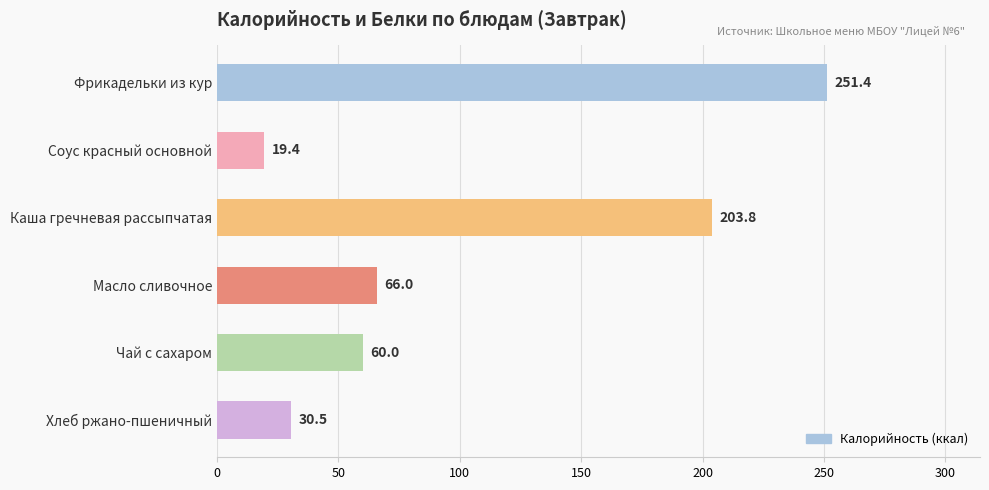

How many bars are there in total?

6